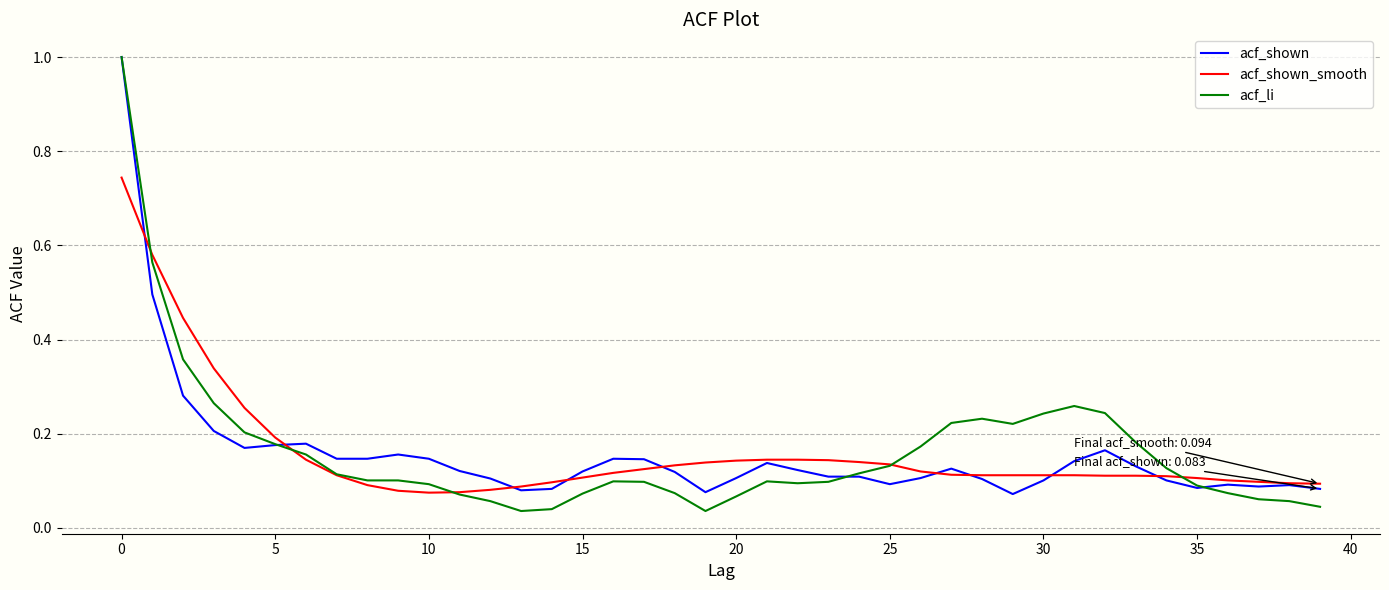

True or false: acf_shown_smooth and acf_shown cross at least once.

True